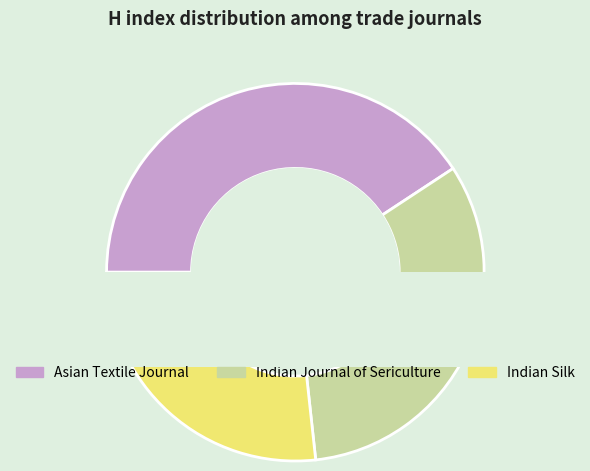

What is the smallest slice in the pie chart?

Indian Silk